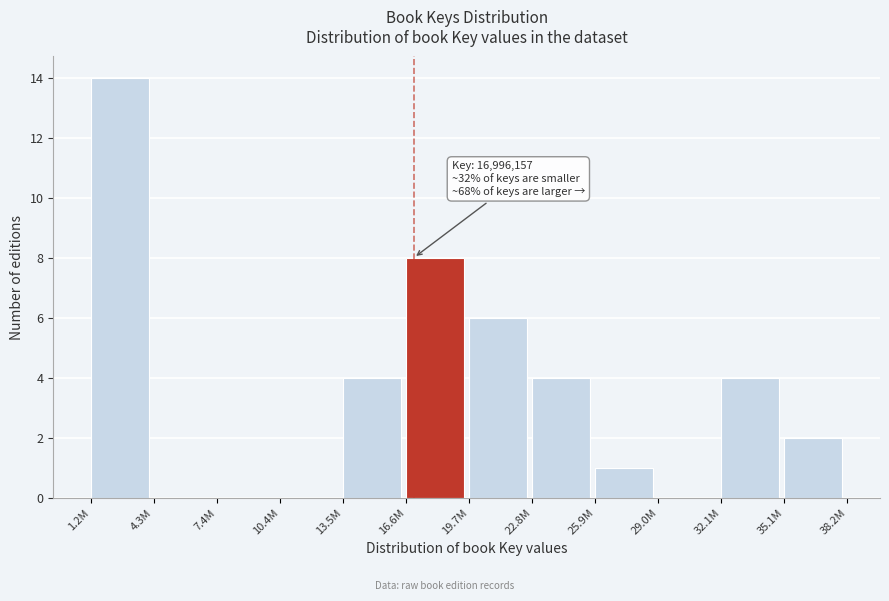

What is the sum of all values?

43